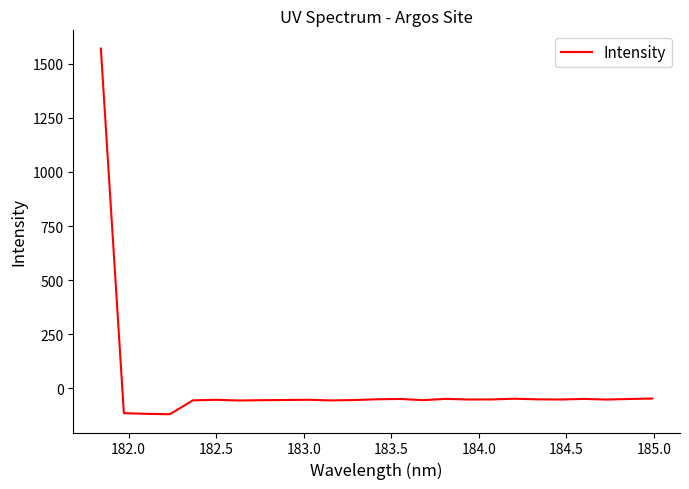

What is the smallest value displayed?

-120.1